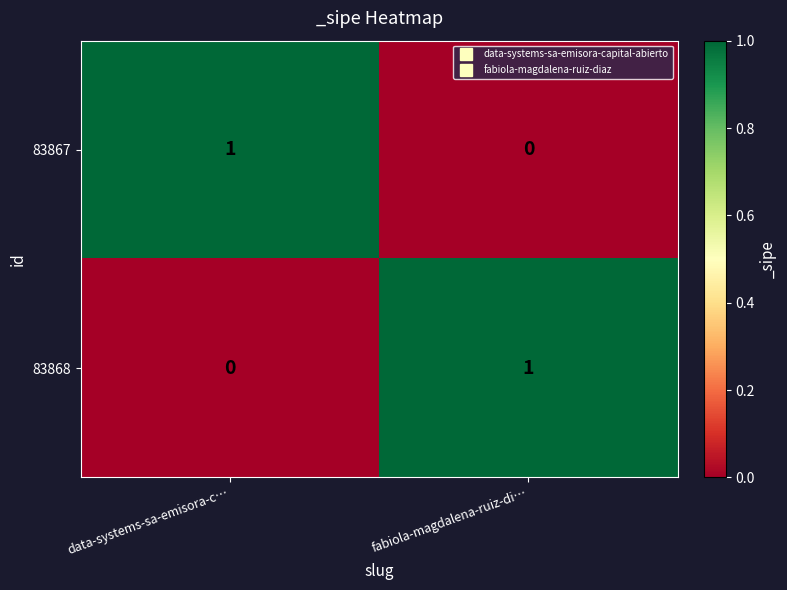

Count the number of data series in this chart.

2